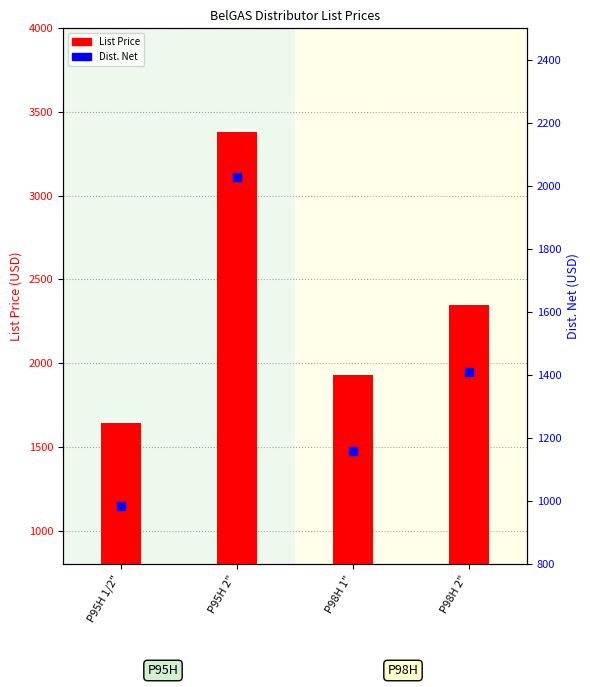

Is the value of List Price at P98H 2" greater than the value of Dist. Net at P95H 2"?

Yes